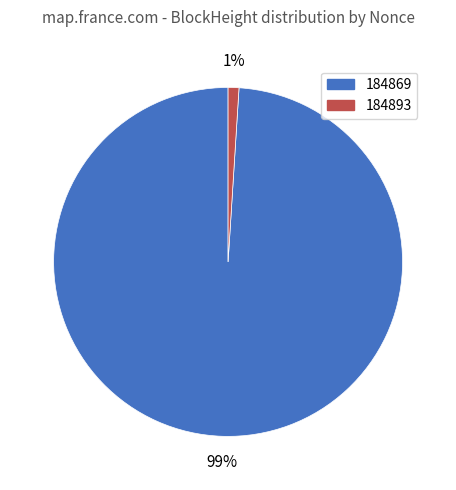

To the nearest percent, what is the difference between the largest and smallest slice percentages?

98%